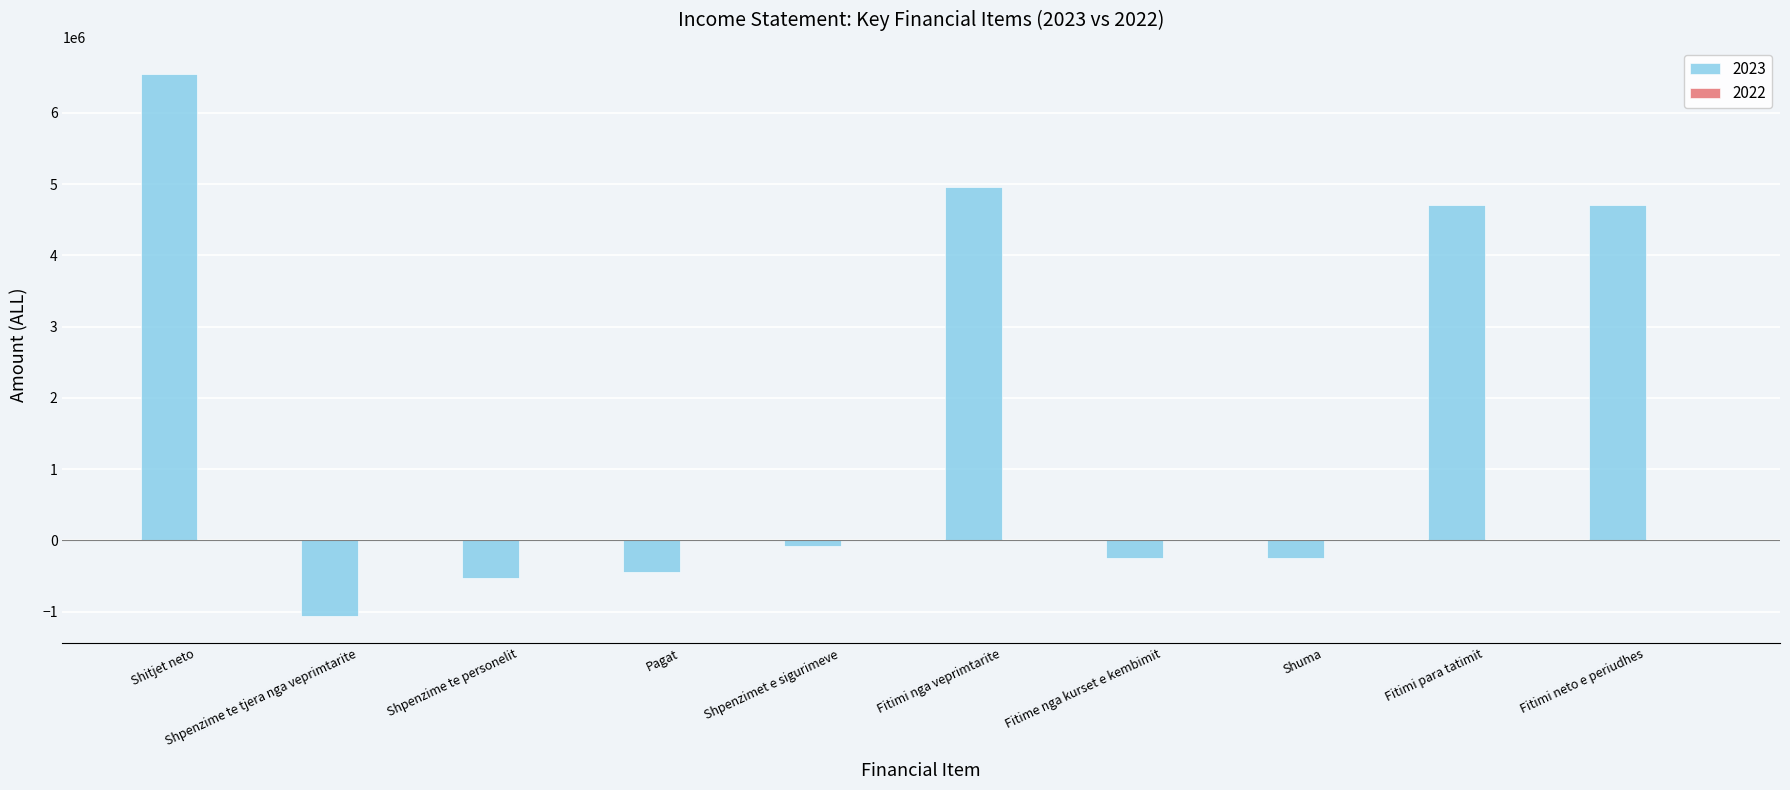

What position from the right is Shpenzime te tjera nga veprimtarite?

9